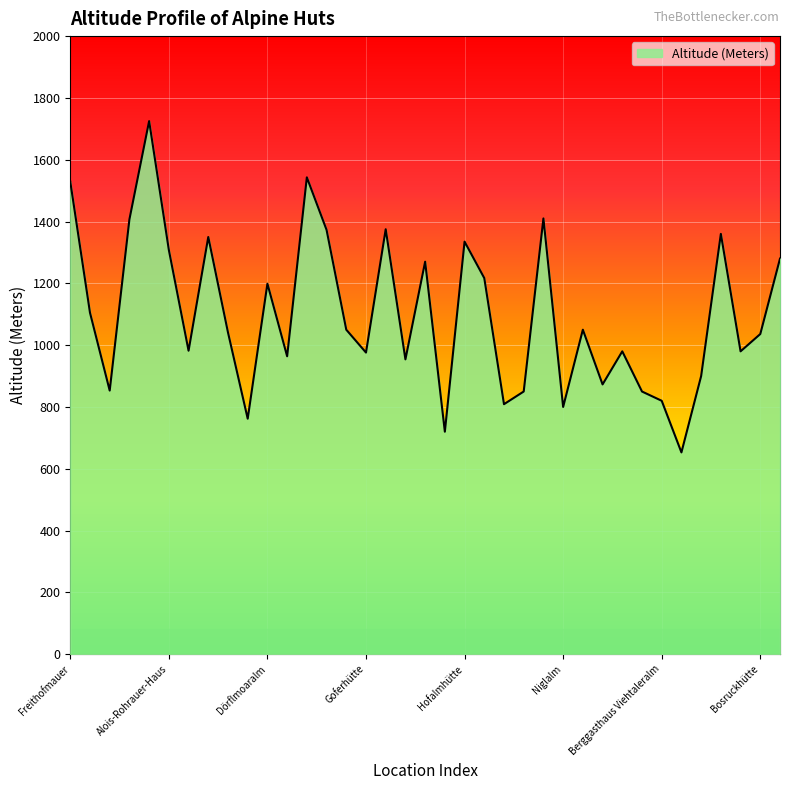

What is the difference between the maximum and minimum values?

1072